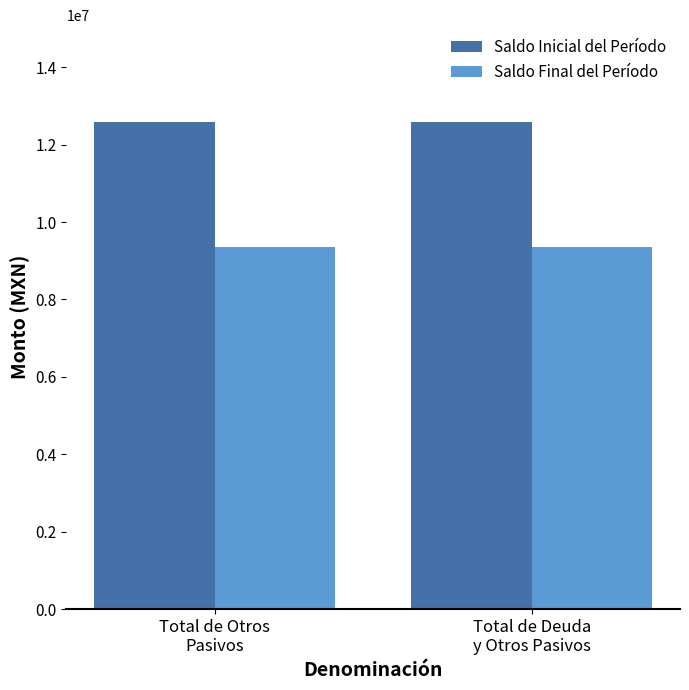

Rank the series by their average value, from lowest to highest.

Saldo Final del Período, Saldo Inicial del Período